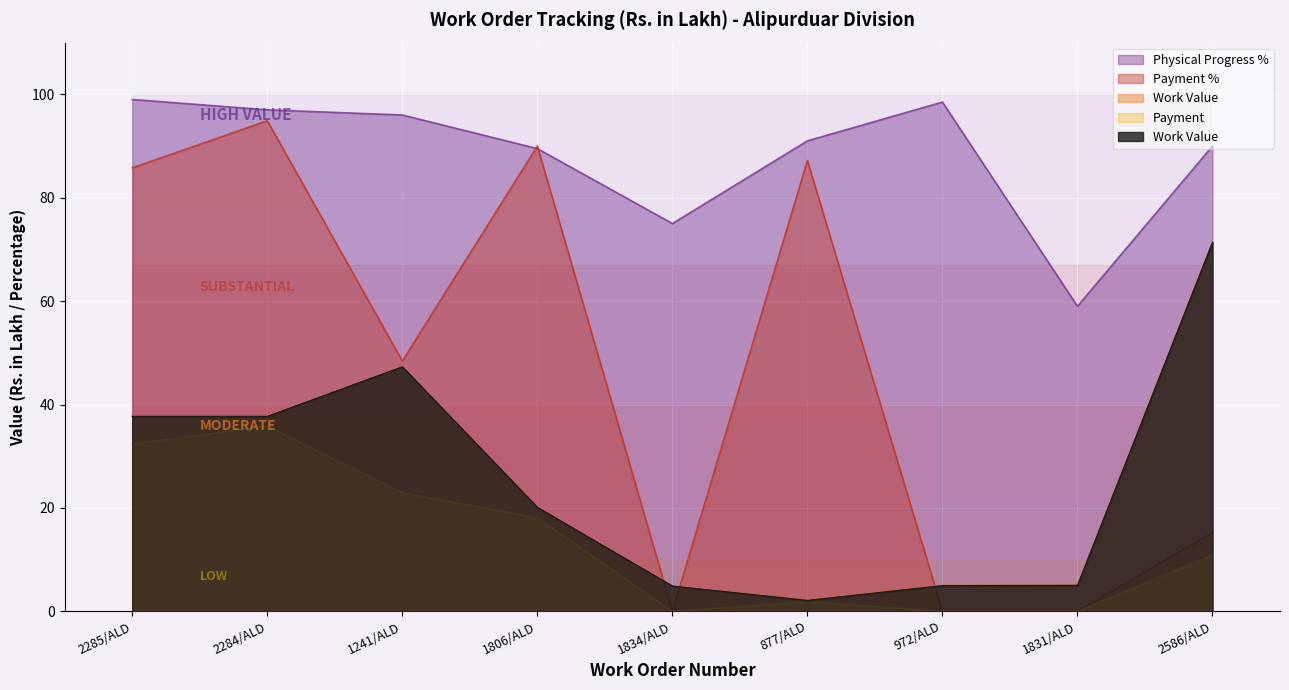

Which category has the highest value across all series?

2285/ALD